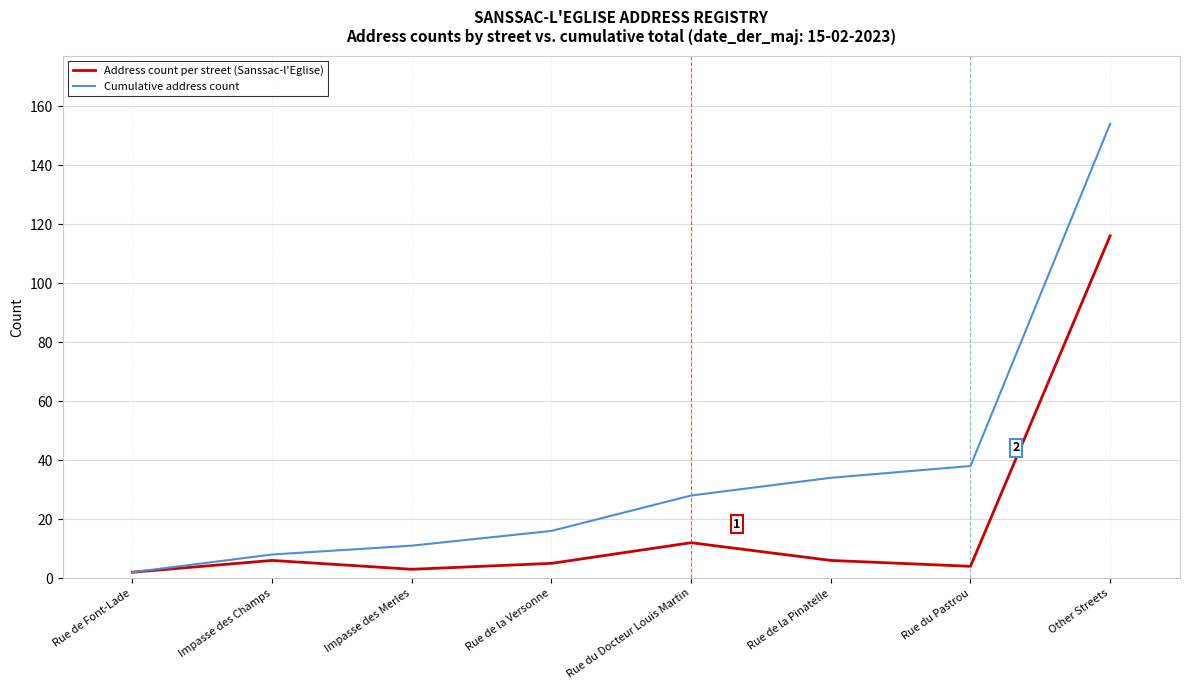

Rank the series by their average value, from lowest to highest.

Address count per street (Sanssac-l'Eglise), Cumulative address count